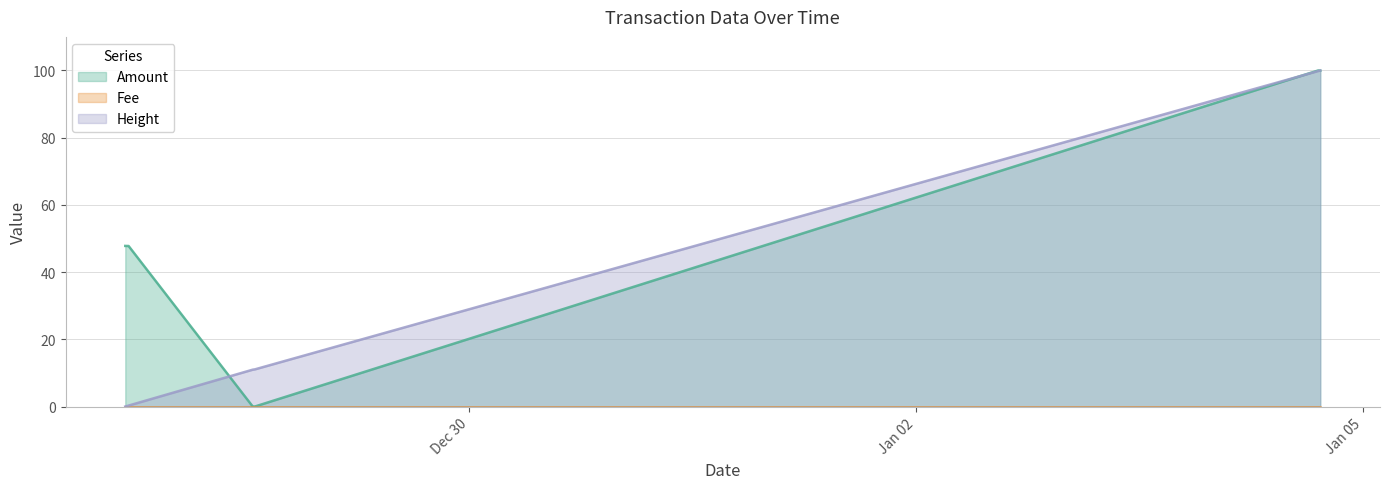

What is the approximate value of Amount at 2017-12-27 17:09:35?

47.8